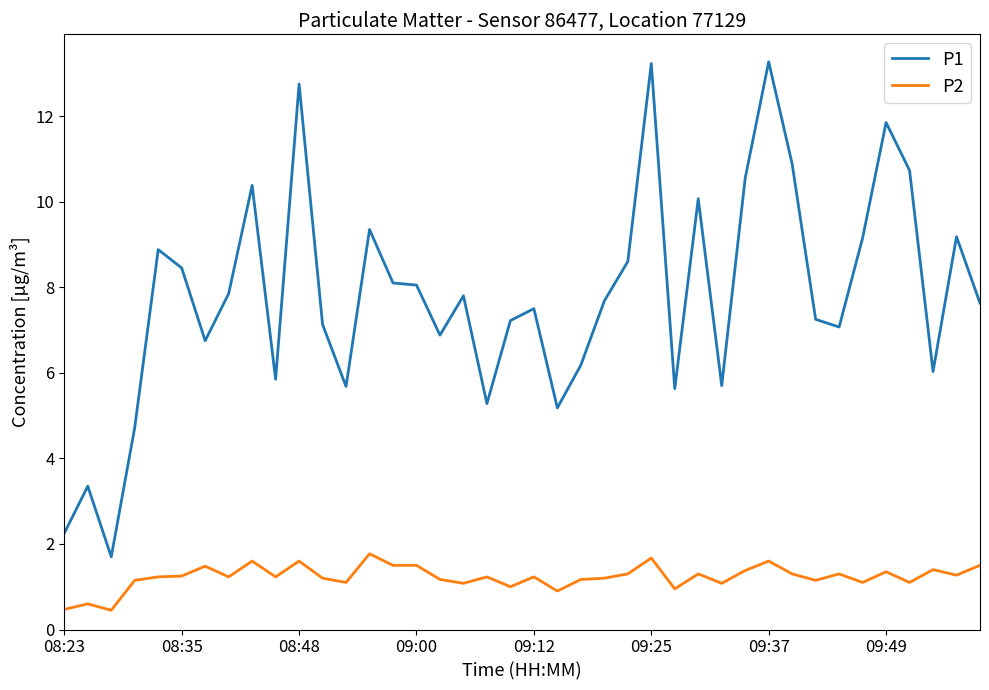

List the series in order of their peak value, highest first.

P1, P2